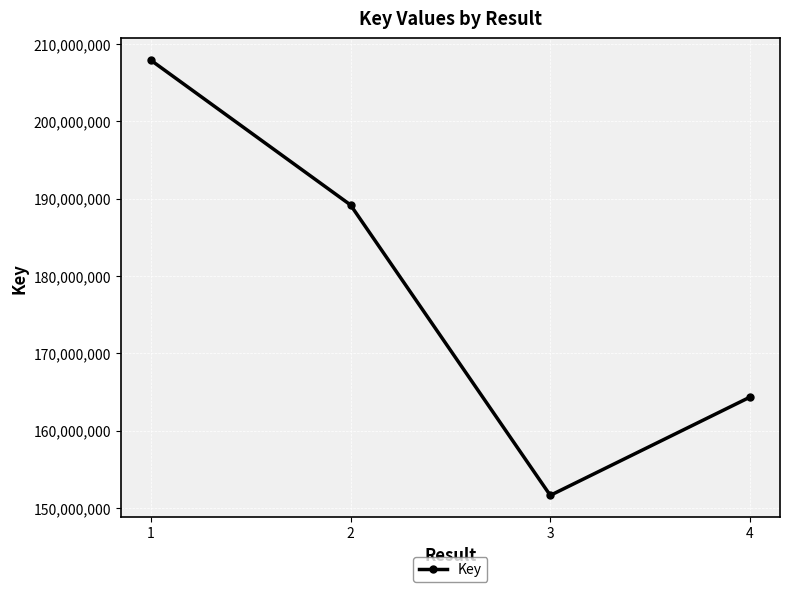

The chart shows a value of 164349543 at 4. True or false?

True